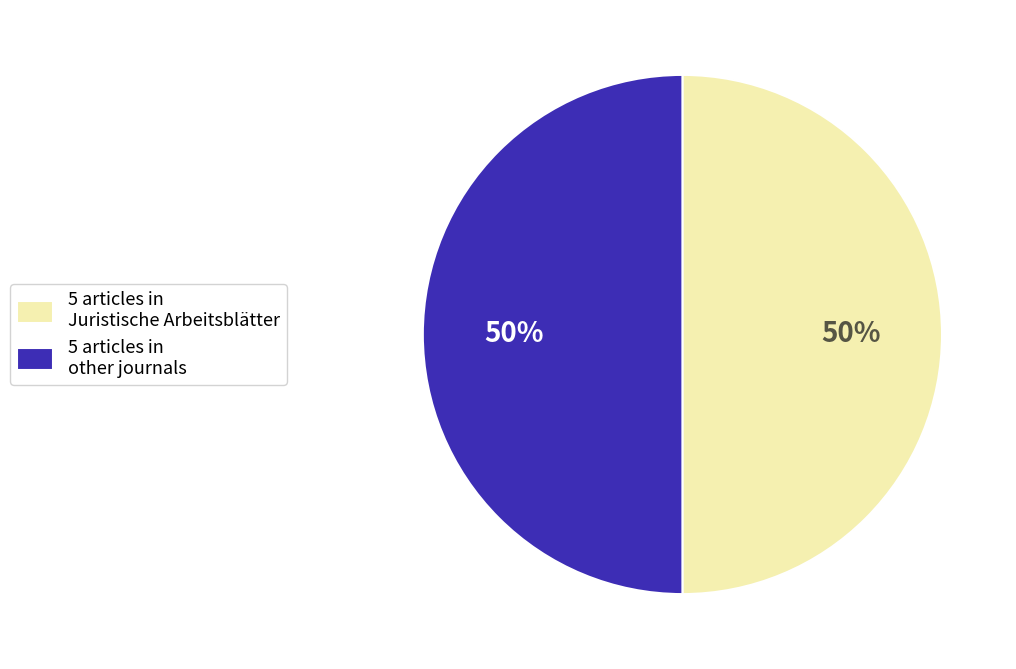

Count the number of slices in the pie.

2